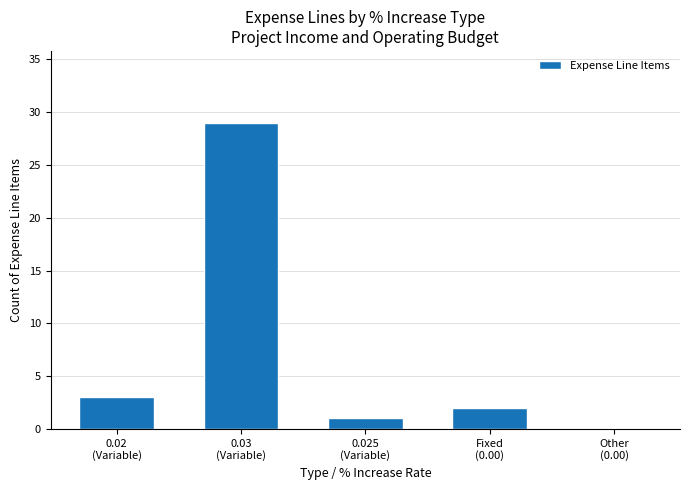

What is the sum of the values at 0.03
(Variable) and Other
(0.00)?

29